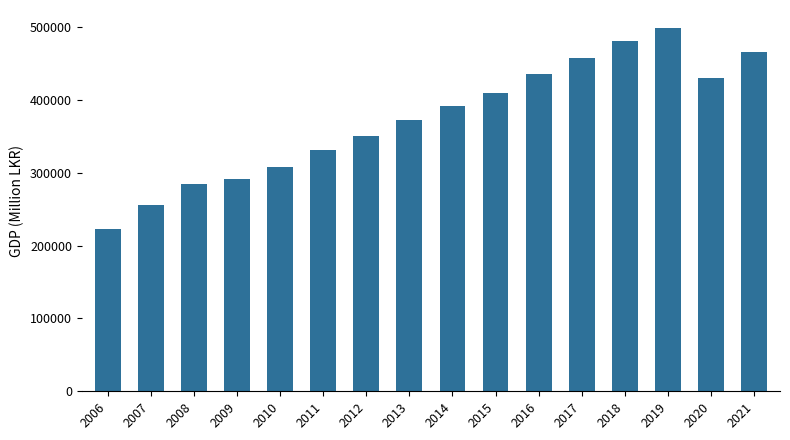

What is the value of the 9th bar from the left?

392062.1